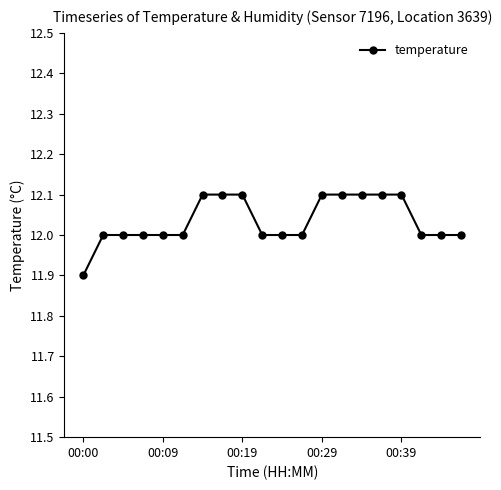

What is the greatest value displayed?

12.1